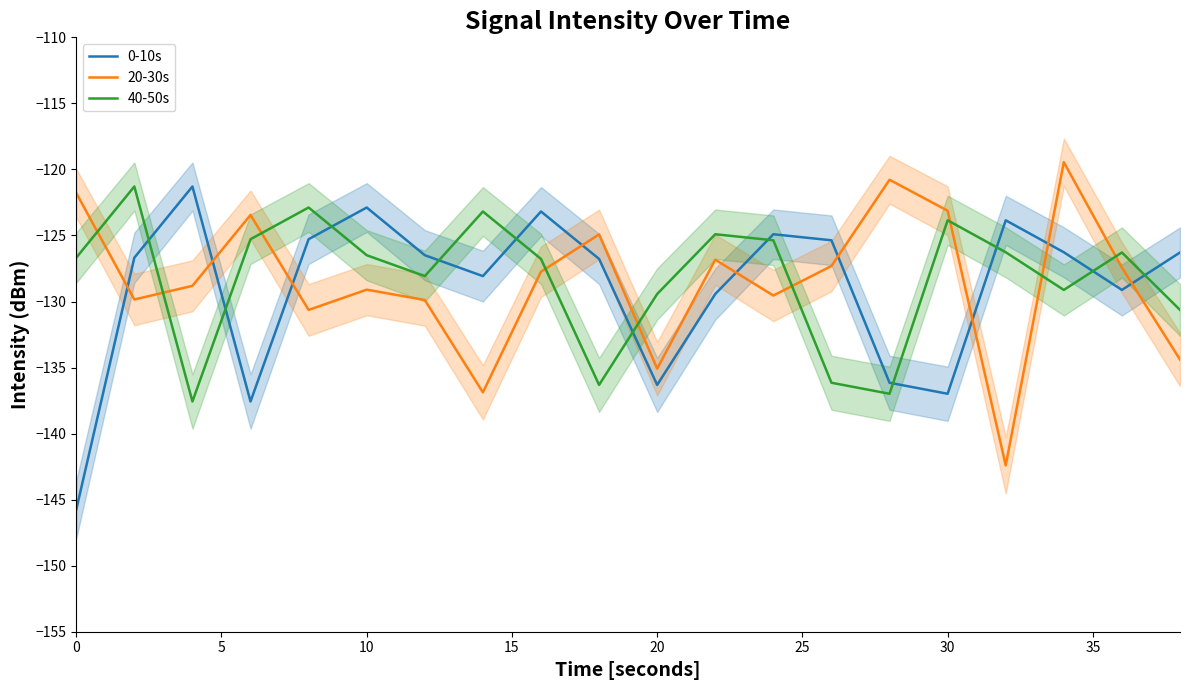

What is the minimum value for 0-10s?

-145.8